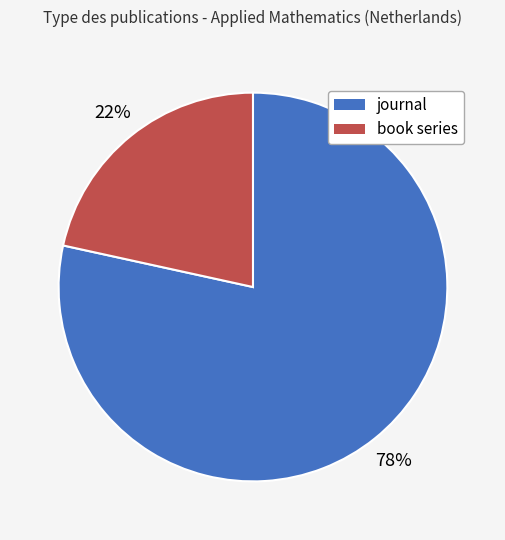

What is the majority slice?

journal